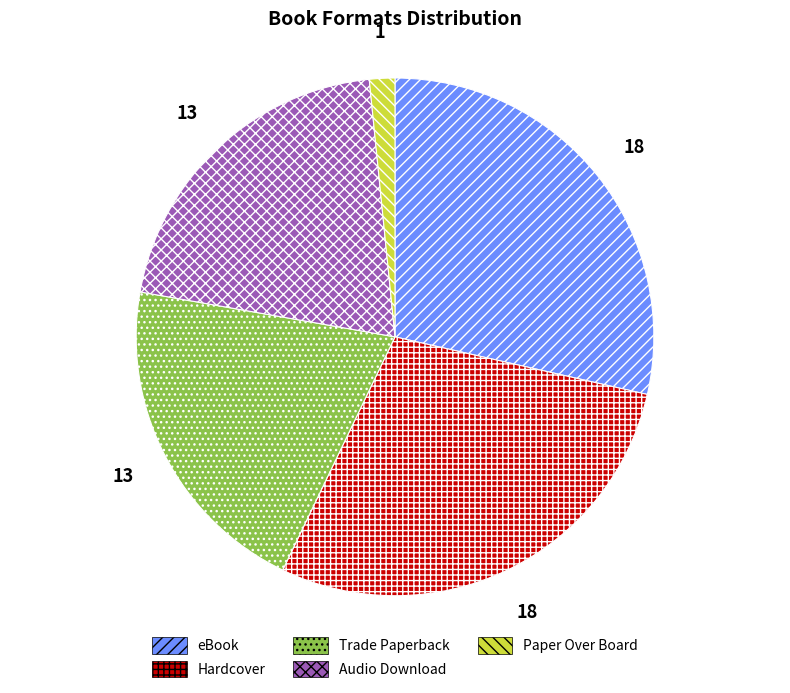

Is there any slice that represents more than half of the pie?

No